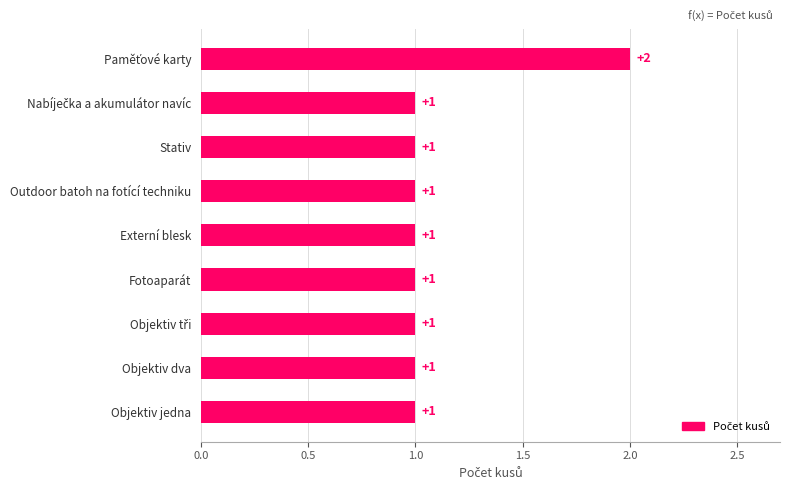

Count the values in the range 1 to 2.

9